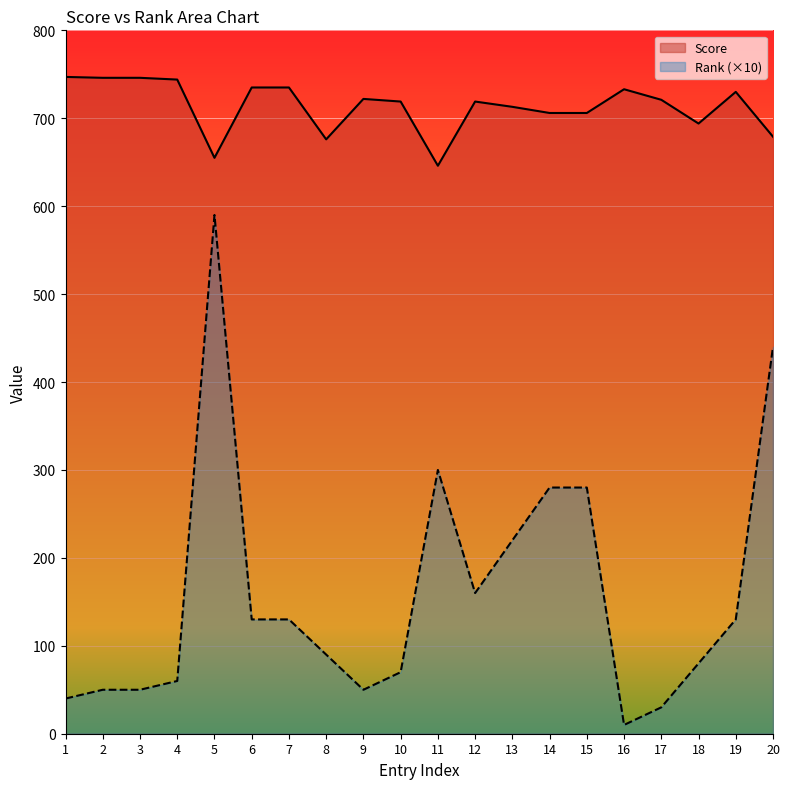

Does the chart display data point markers on the line(s)?

No